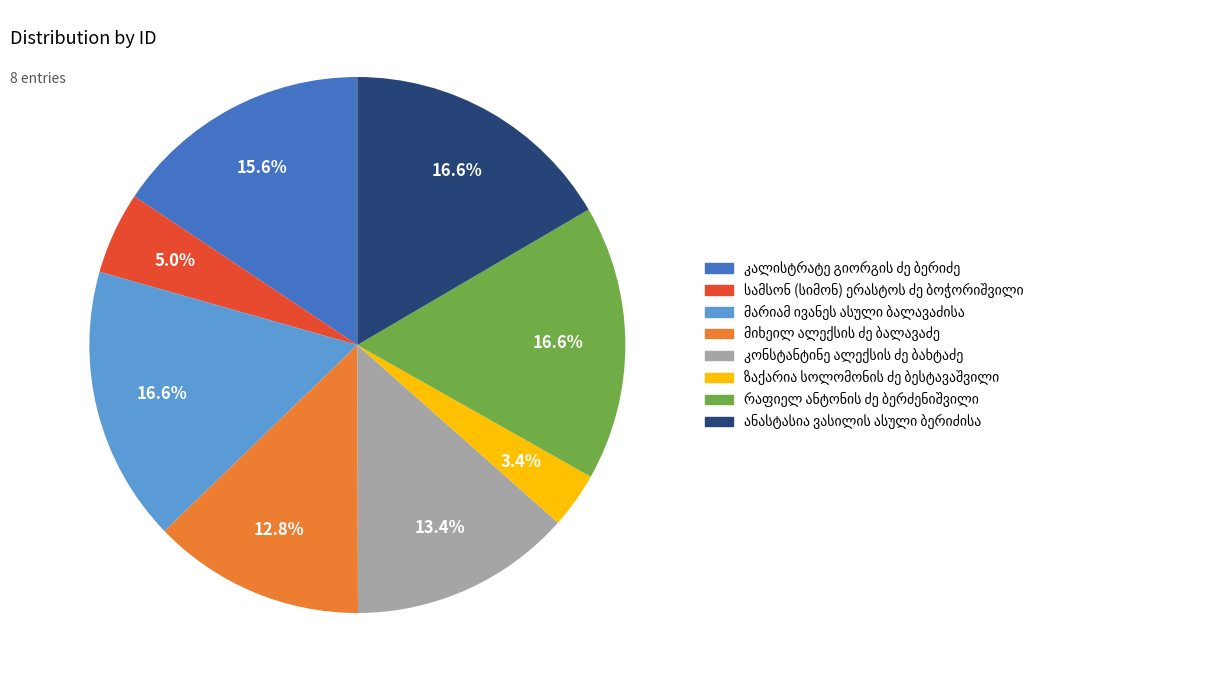

Is there a majority slice in this chart?

No